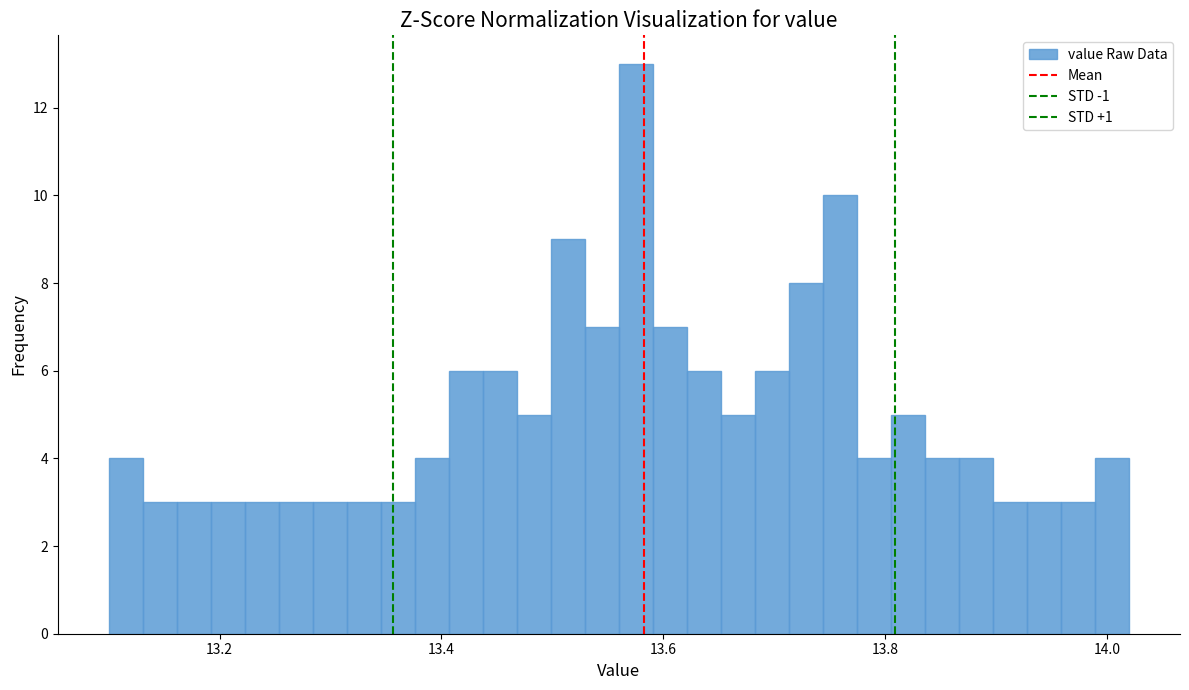

Read against the x-axis, roughly where is the centre of the tallest bar?

13.58